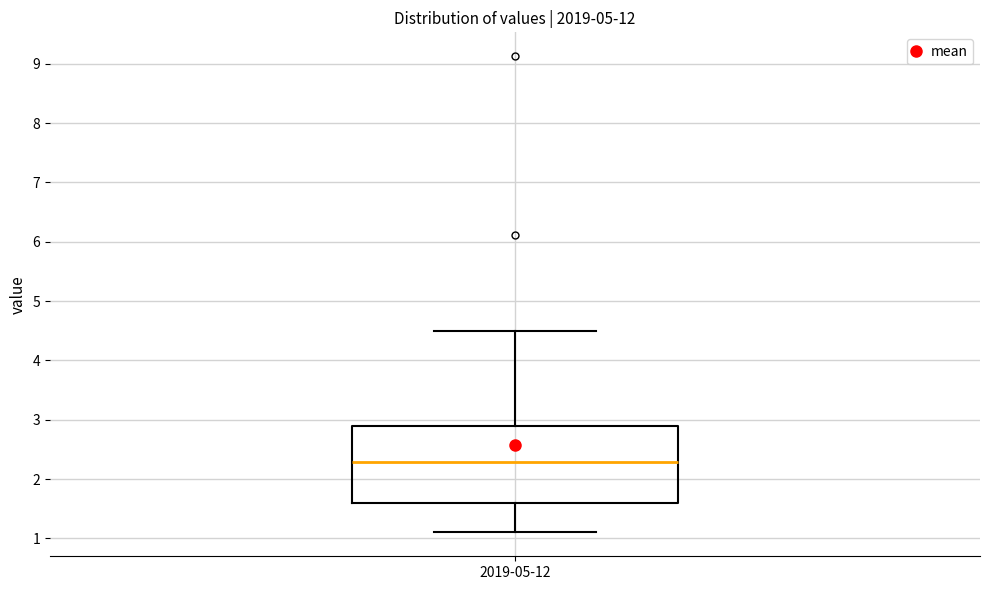

Where does the median line of the box for 2019-05-12 sit on the y-axis? The values are not printed on the chart, so give them approximately, as read against the axis.

2.3